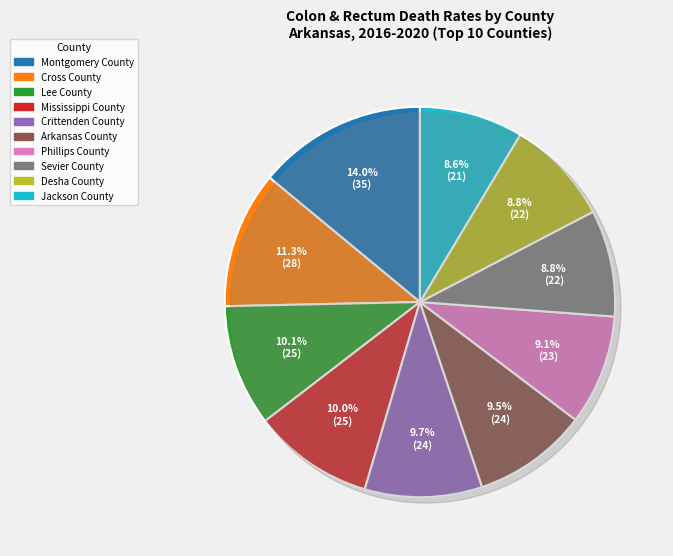

To the nearest percent, what is the difference between the largest and smallest slice percentages?

5%